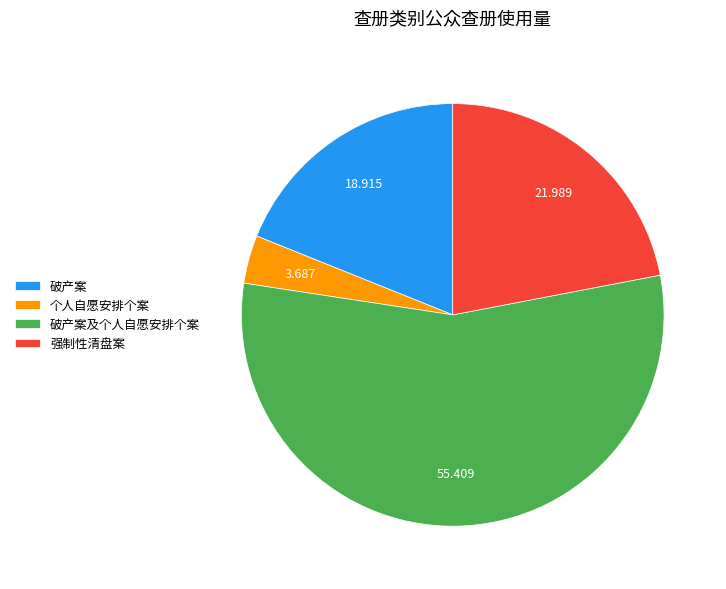

Is there a majority slice in this chart?

Yes